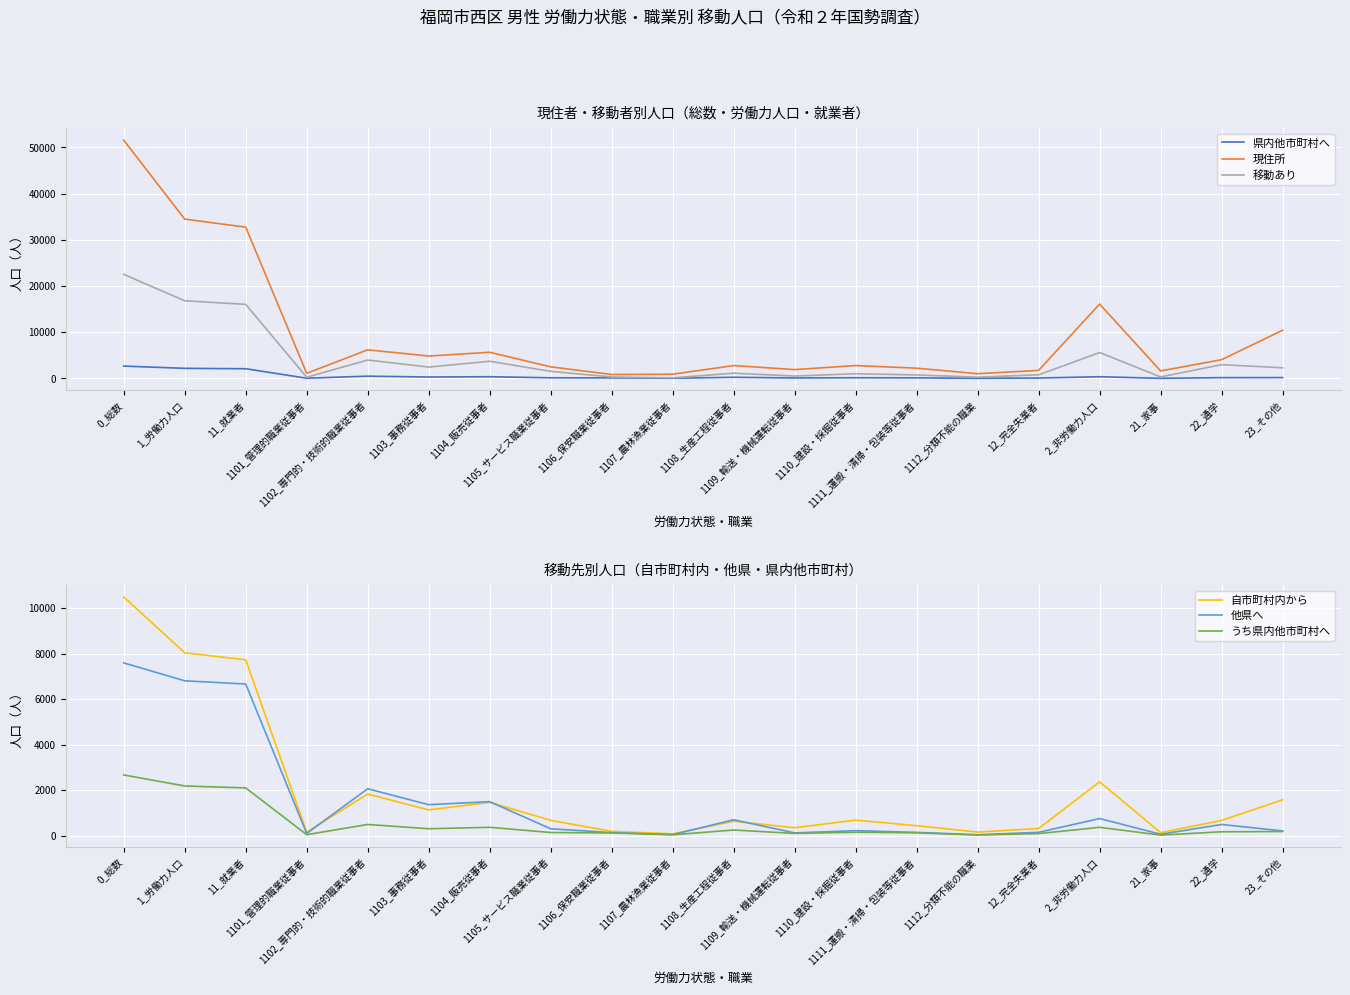

Does the chart display data point markers on the line(s)?

No